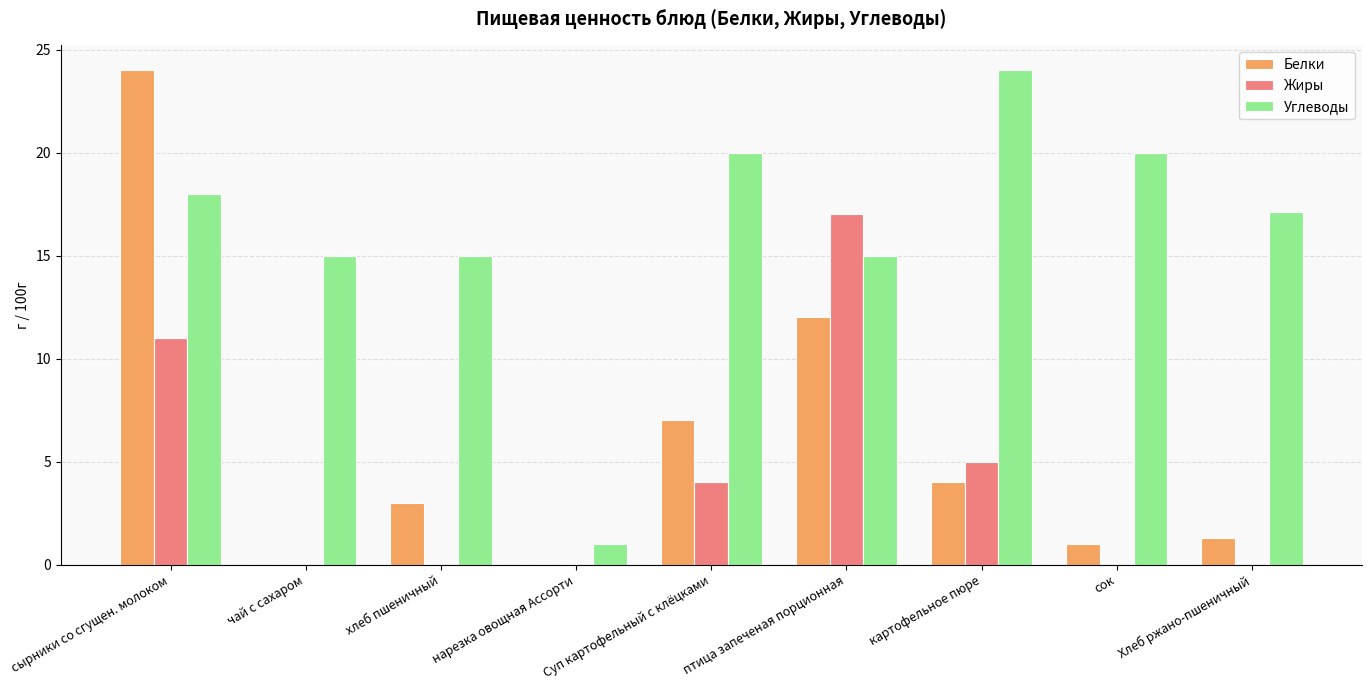

What is the maximum value shown in the chart?

24.0